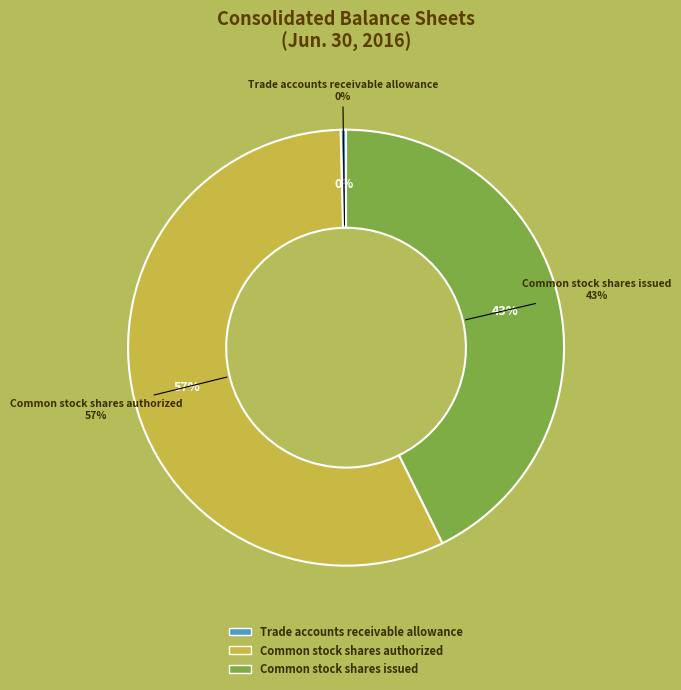

What is the ratio of the value at Common stock shares issued to the value at Common stock shares authorized?

0.8